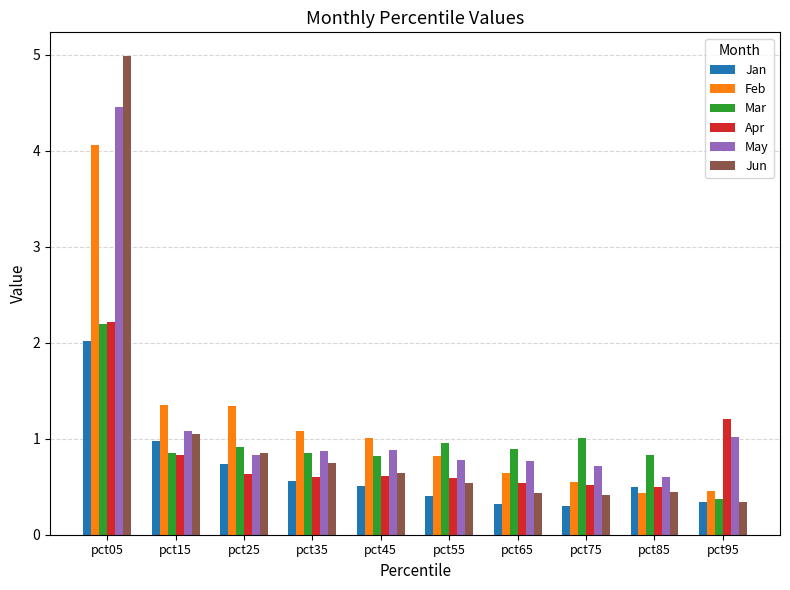

At which category is the sum across all series the highest?

pct05